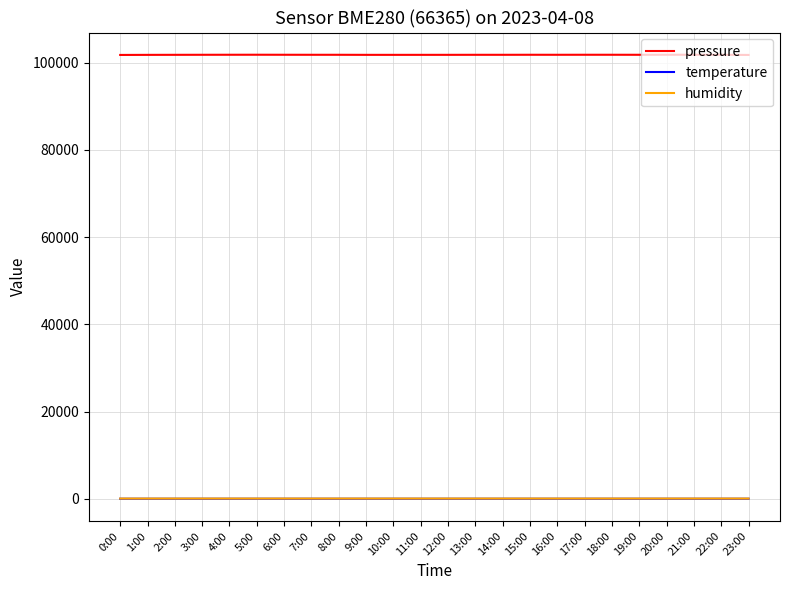

What is the sum of all humidity values?

1304.9